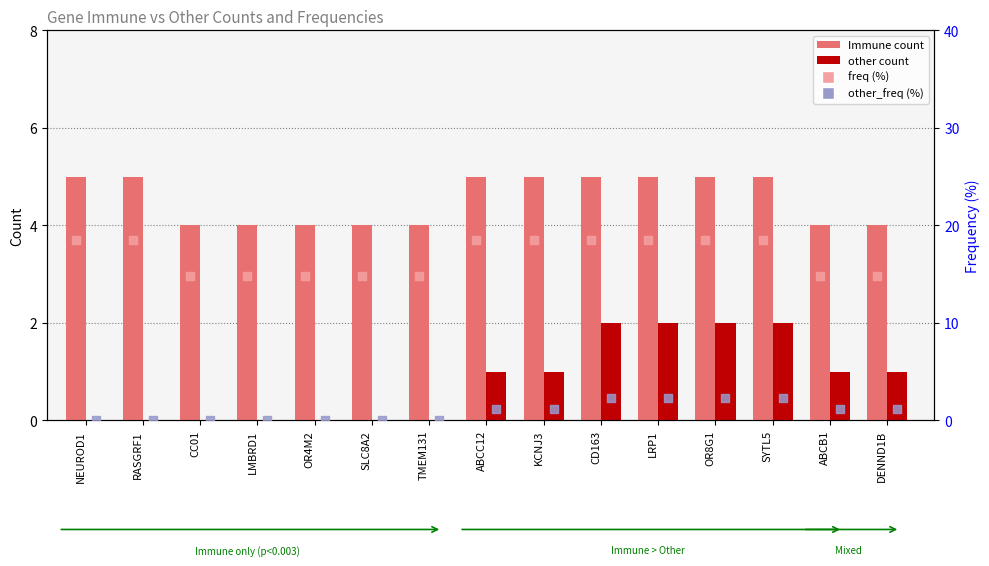

What are all the series names shown in the legend?

Immune (count), other (count), freq (%), other_freq (%)